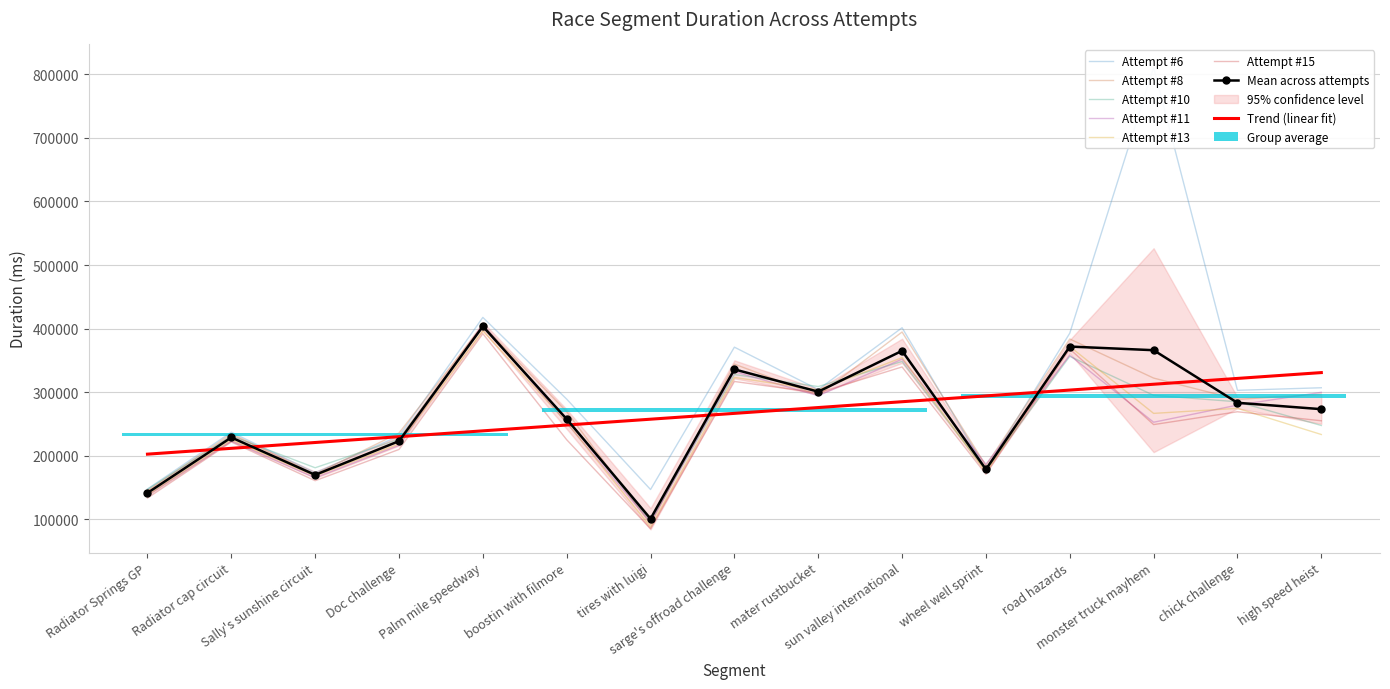

What is the minimum value shown in the chart?

85200